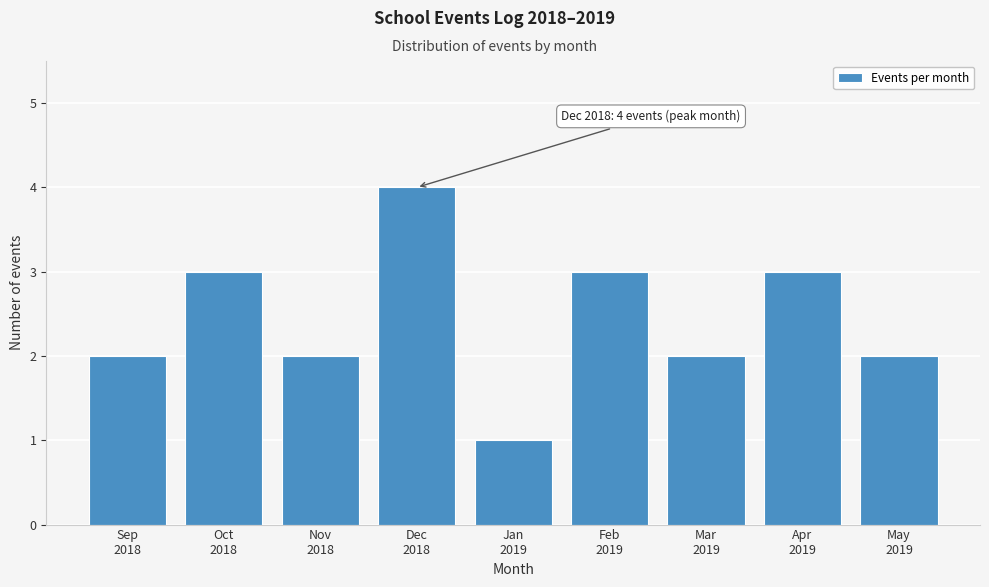

Reading right to left, transcribe all the data shown in this chart.

2	3	2	3	1	4	2	3	2